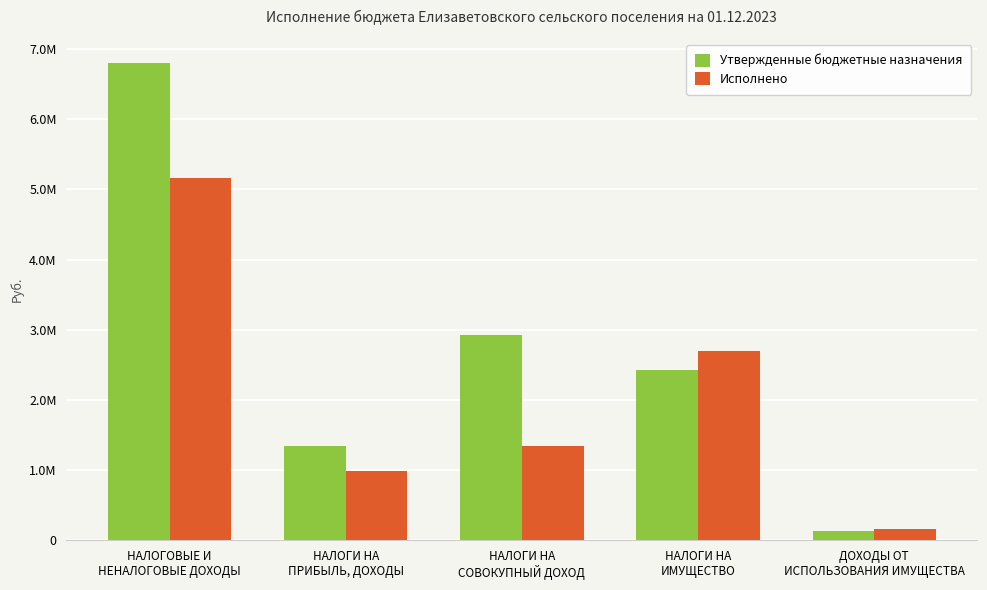

Are the bars horizontal?

No